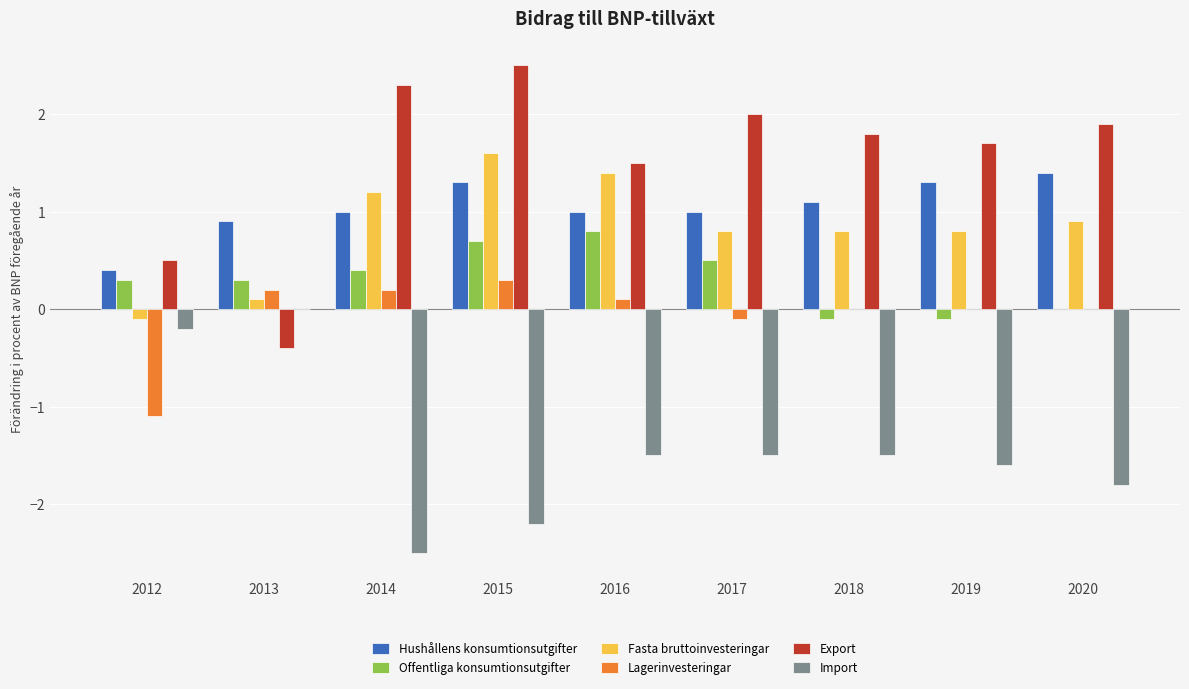

Does the chart contain stacked bars?

No